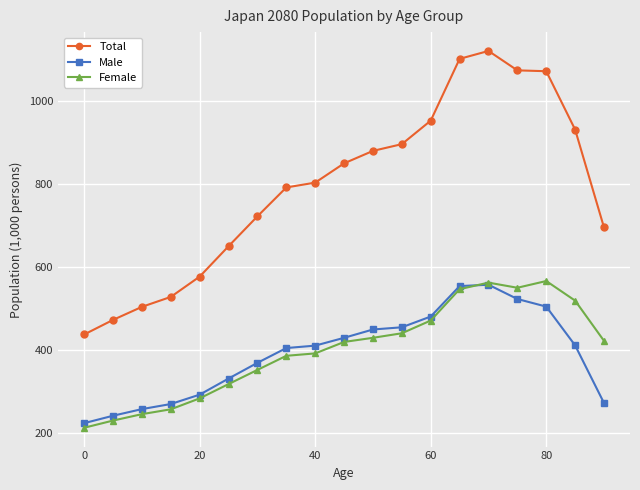

True or false: Female and Total cross at least once.

False